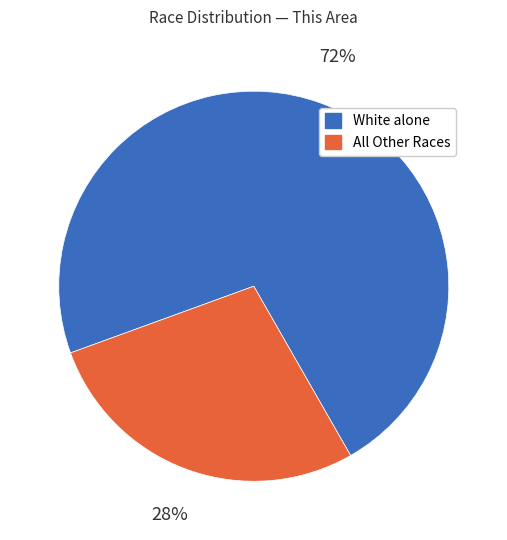

True or false: All Other Races accounts for 16% of the total.

False